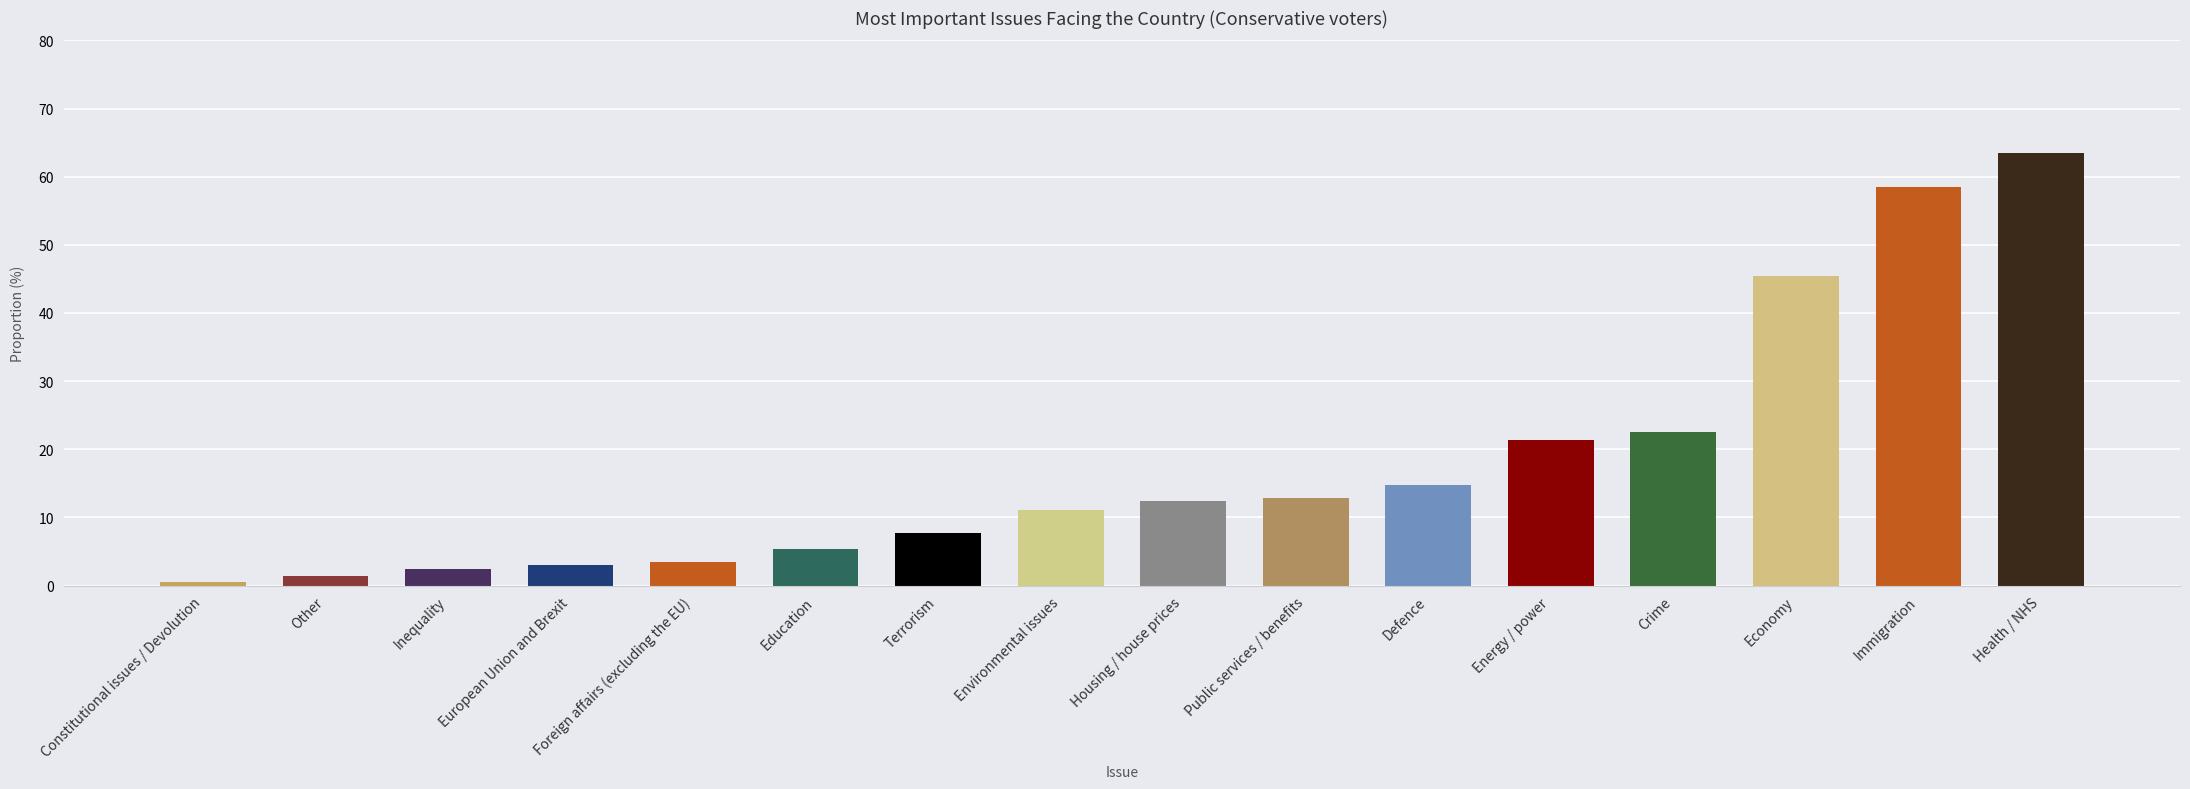

Where is the data nearest to the value 31?

Crime